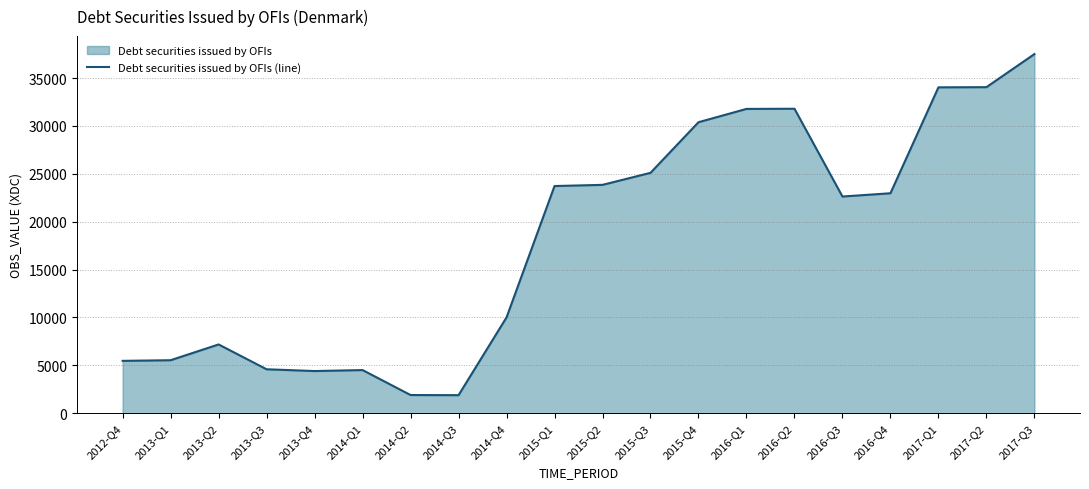

What is the average value?

18166